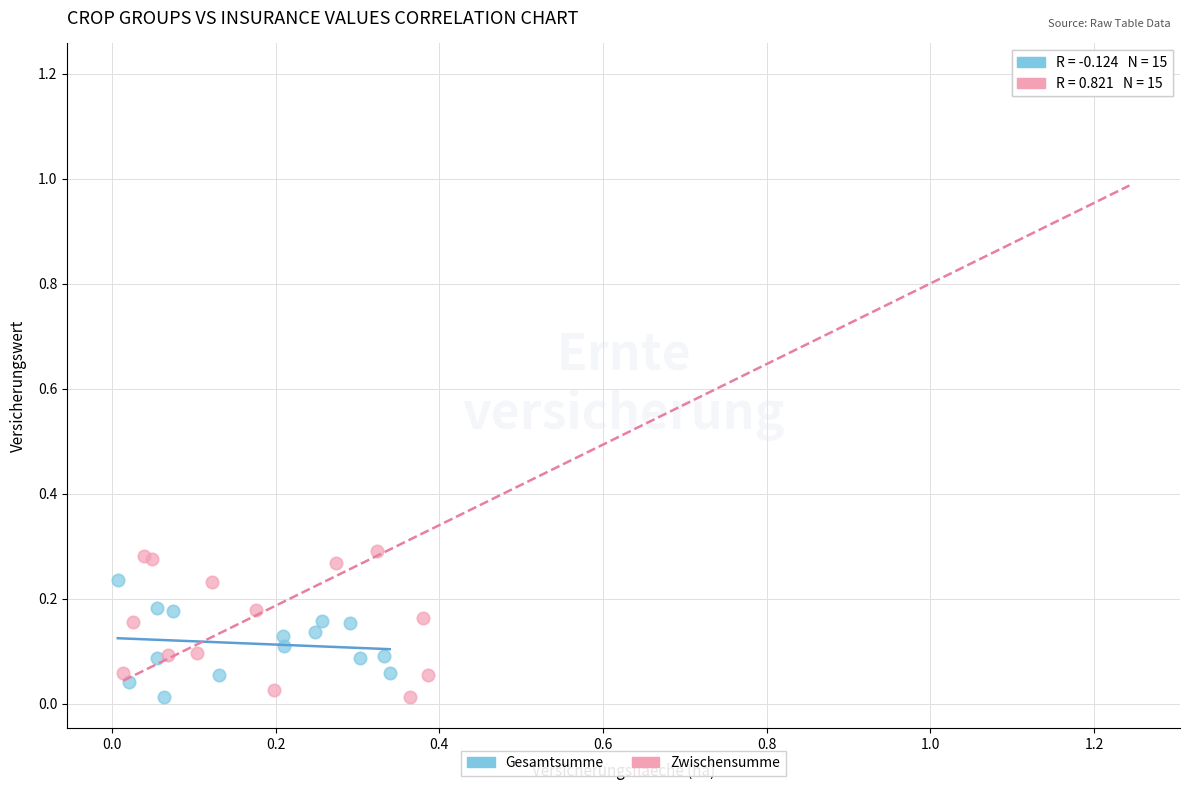

Which series contains the highest Y value?

Zwischensumme